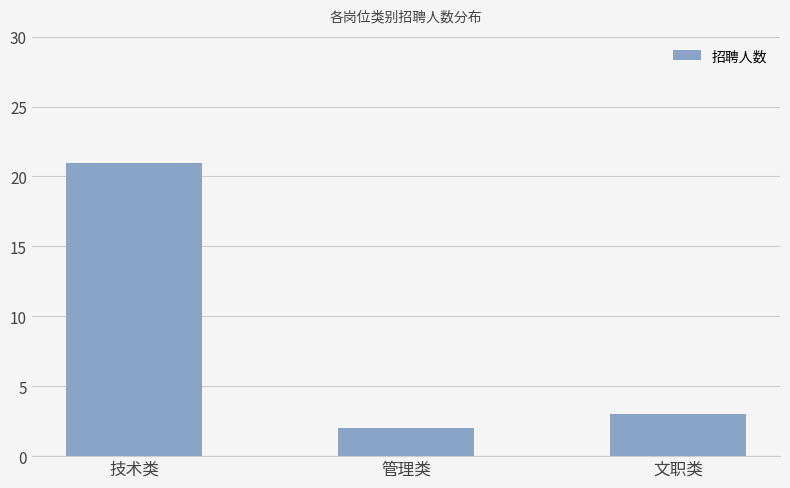

True or false: the data shows 2 at 管理类.

True